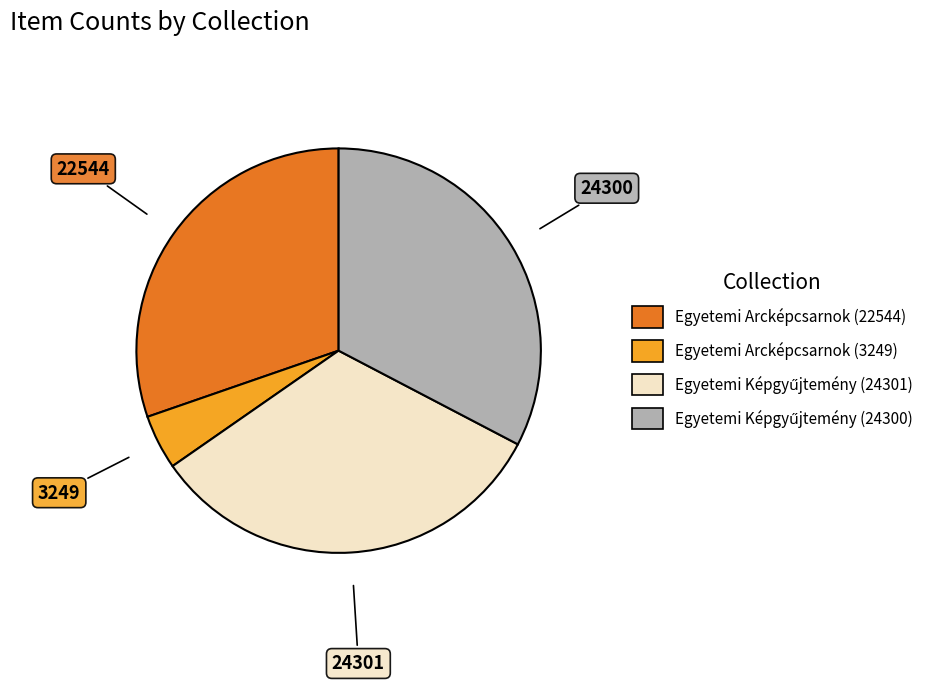

How many segments does this pie chart have?

4